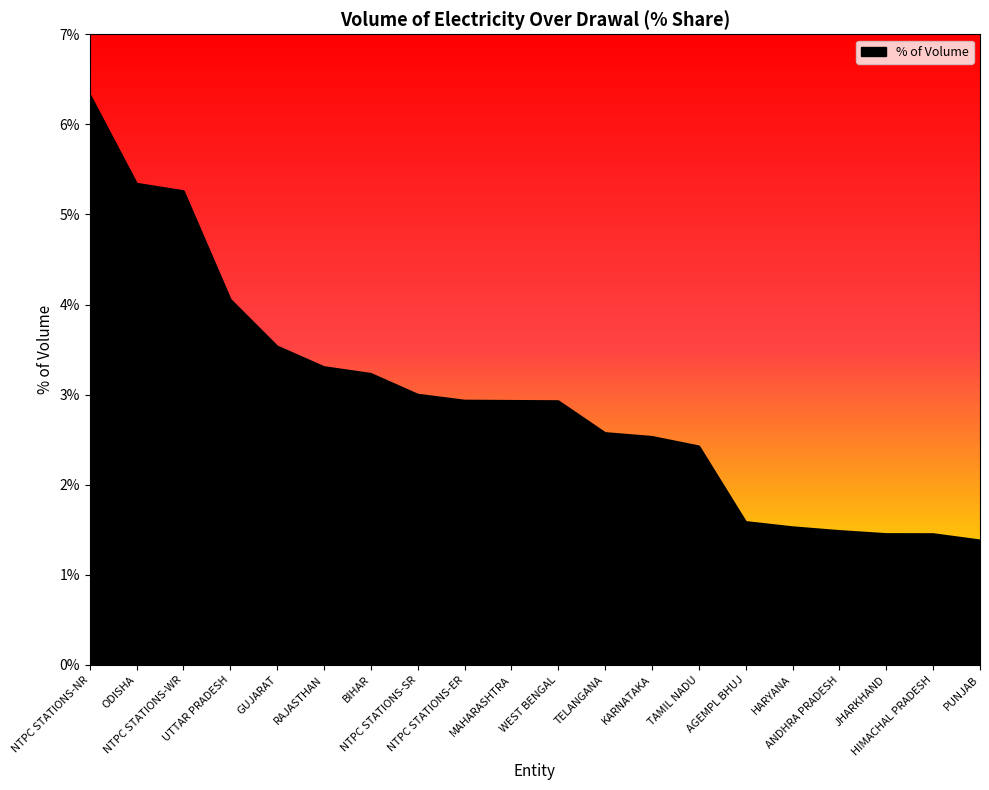

True or false: the data shows 6.3 at NTPC STATIONS-NR.

True